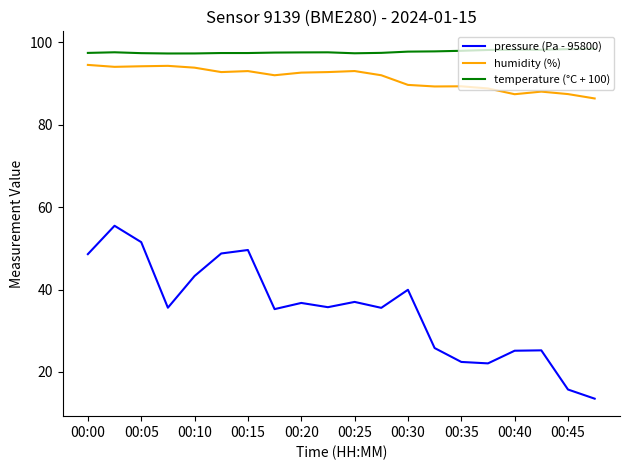

Rank the series by their maximum value, from lowest to highest.

pressure (Pa - 95800), humidity (%), temperature (°C + 100)